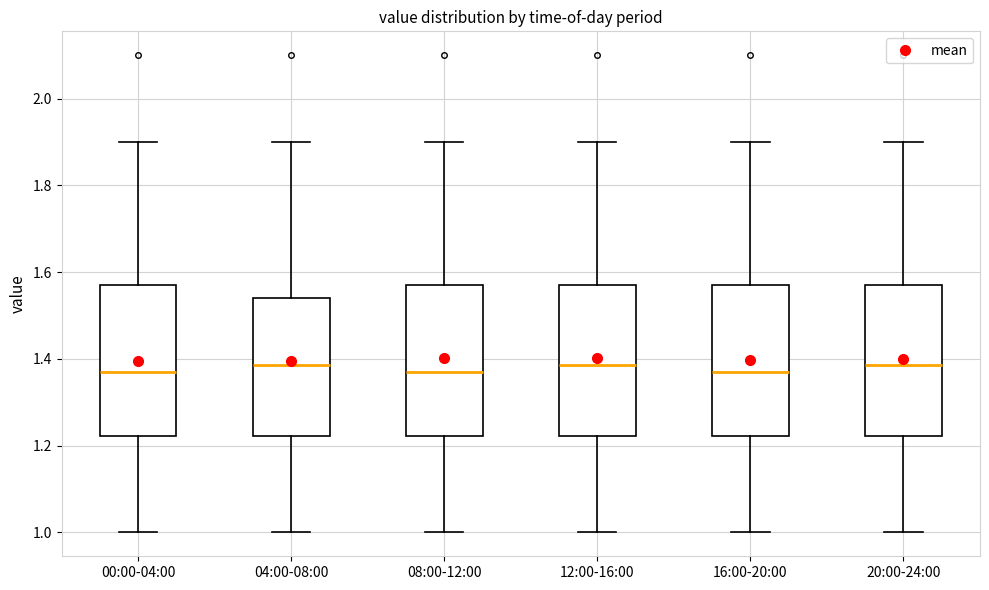

Reading left to right, transcribe this box plot: for each box, give where its median line is, the range the box spans, and where its two whiskers end, as read against the y-axis. The values are not printed on the chart, so give them approximately, as read against the axis.

00:00-04:00: median 1.38, box 1.22 to 1.58, whiskers 1.00 to 1.90
04:00-08:00: median 1.38, box 1.22 to 1.54, whiskers 1.00 to 1.90
08:00-12:00: median 1.38, box 1.22 to 1.58, whiskers 1.00 to 1.90
12:00-16:00: median 1.38, box 1.22 to 1.58, whiskers 1.00 to 1.90
16:00-20:00: median 1.38, box 1.22 to 1.58, whiskers 1.00 to 1.90
20:00-24:00: median 1.38, box 1.22 to 1.58, whiskers 1.00 to 1.90